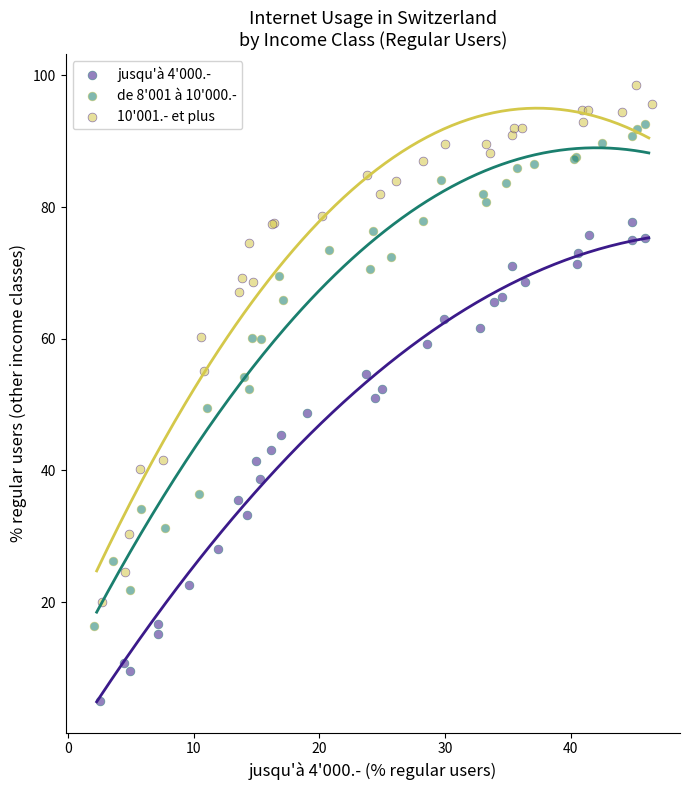

Which series contains the lowest Y value?

jusqu'à 4'000.-